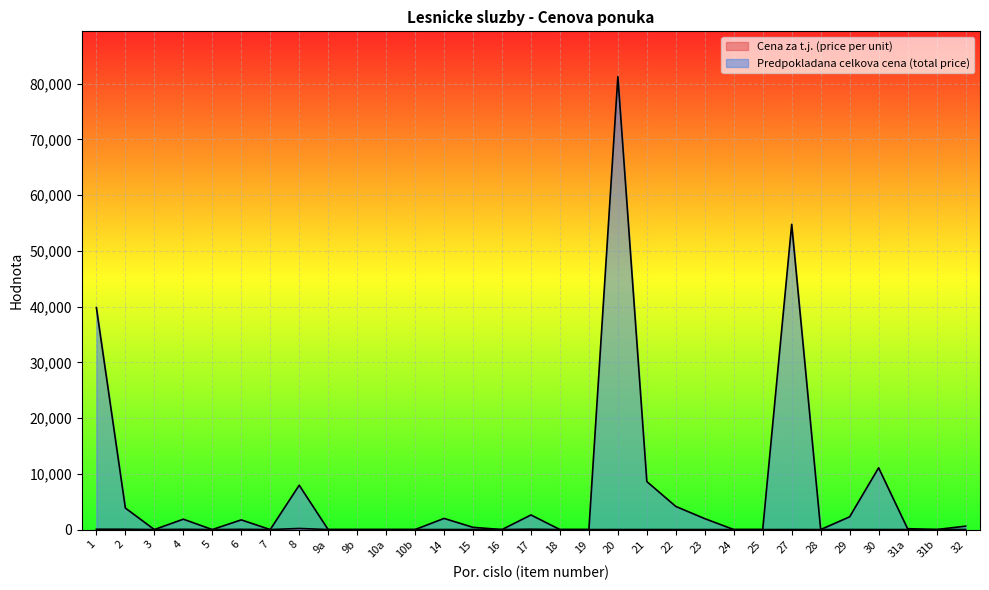

True or false: Predpokladana celkova cena (total price) and Cena za t.j. (price per unit) intersect in this chart.

False